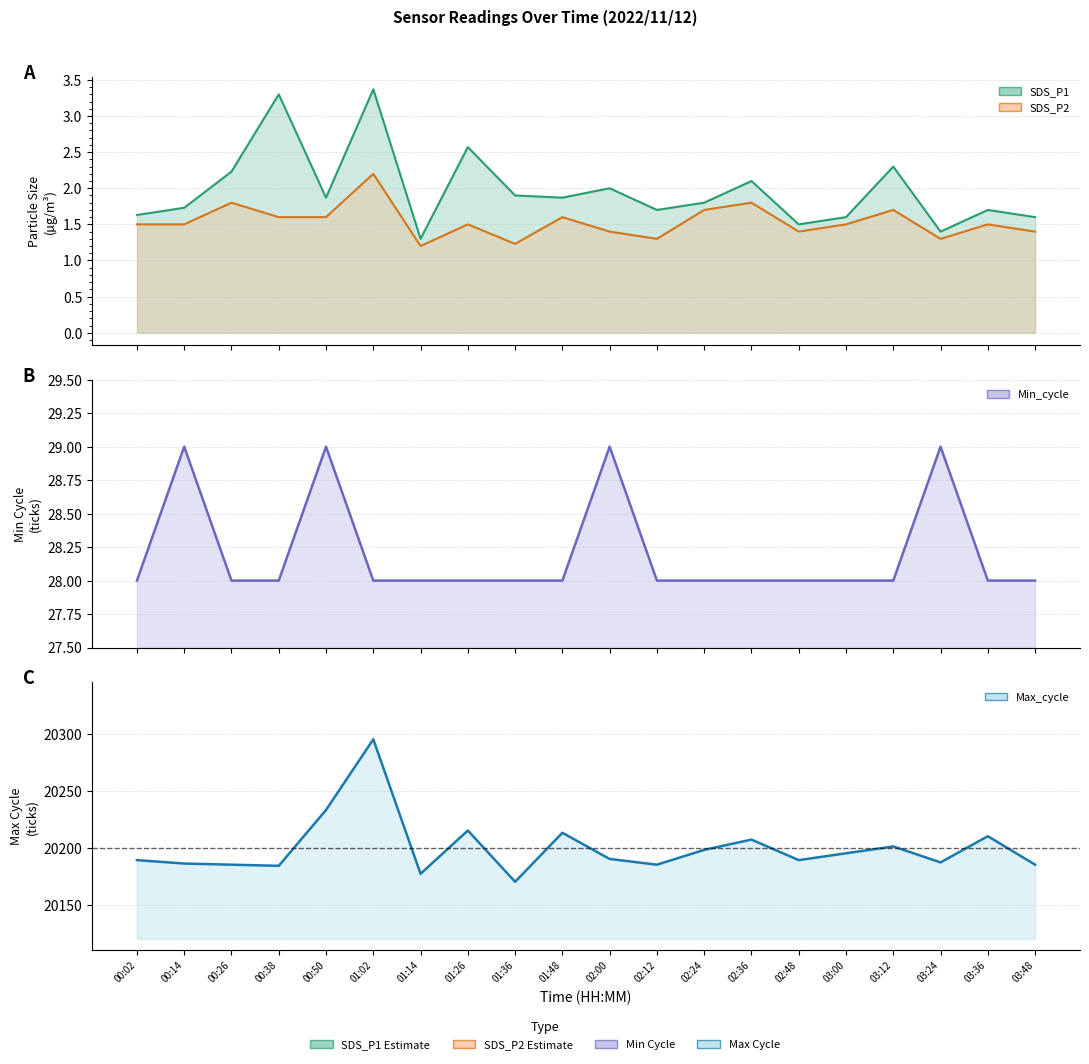

What is the spread (max minus min) of values at 02:24?

20196.3